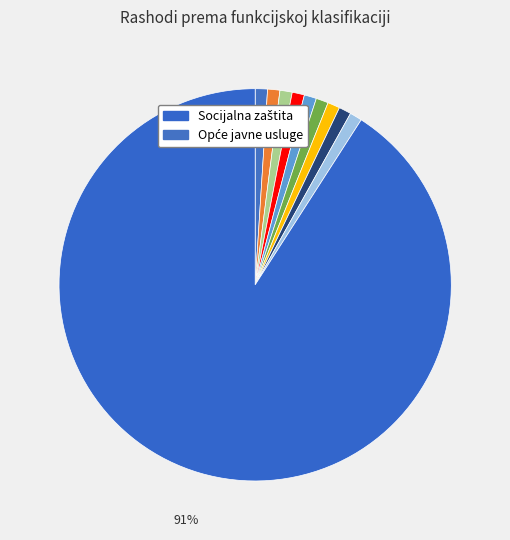

How many segments does this pie chart have?

10